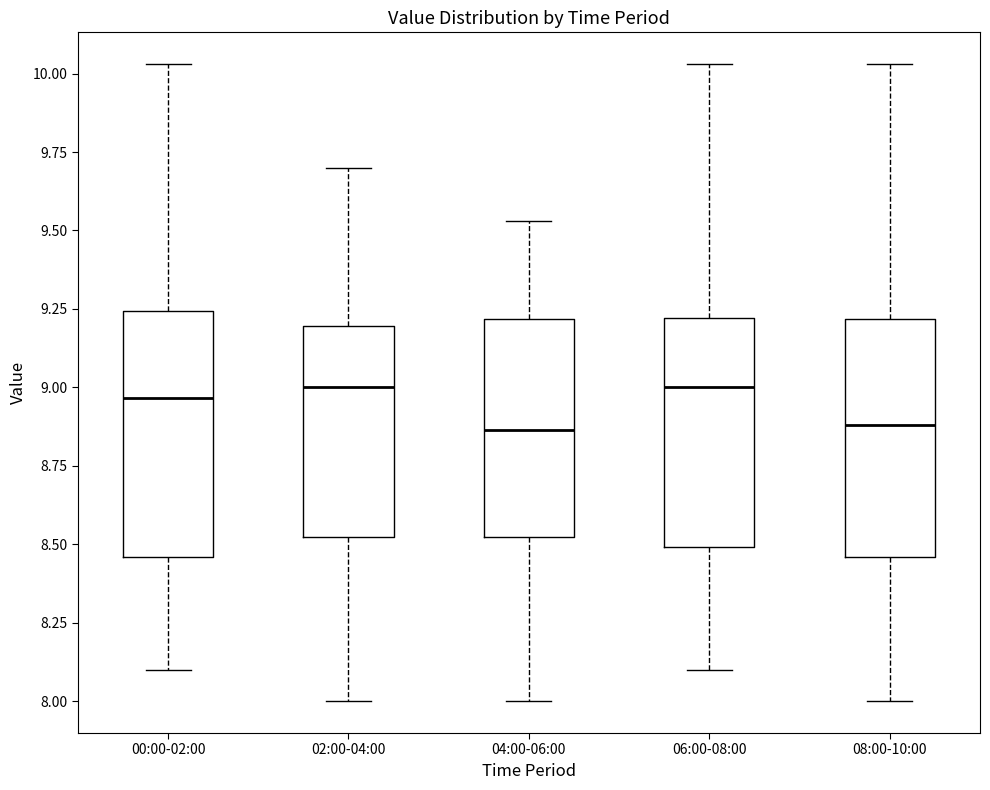

Where does the median line of the box for 06:00-08:00 sit on the y-axis? The values are not printed on the chart, so give them approximately, as read against the axis.

9.00